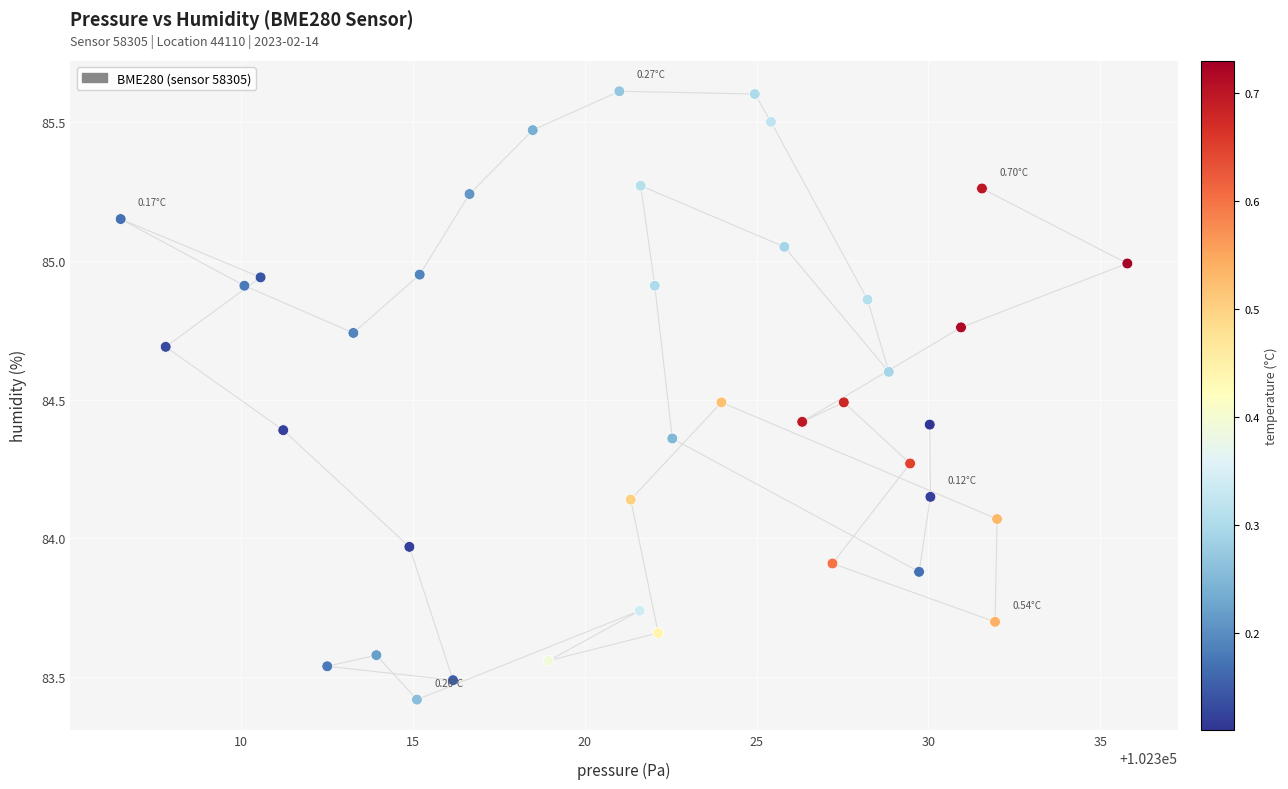

What is the range of Y values (max minus min)?

2.2